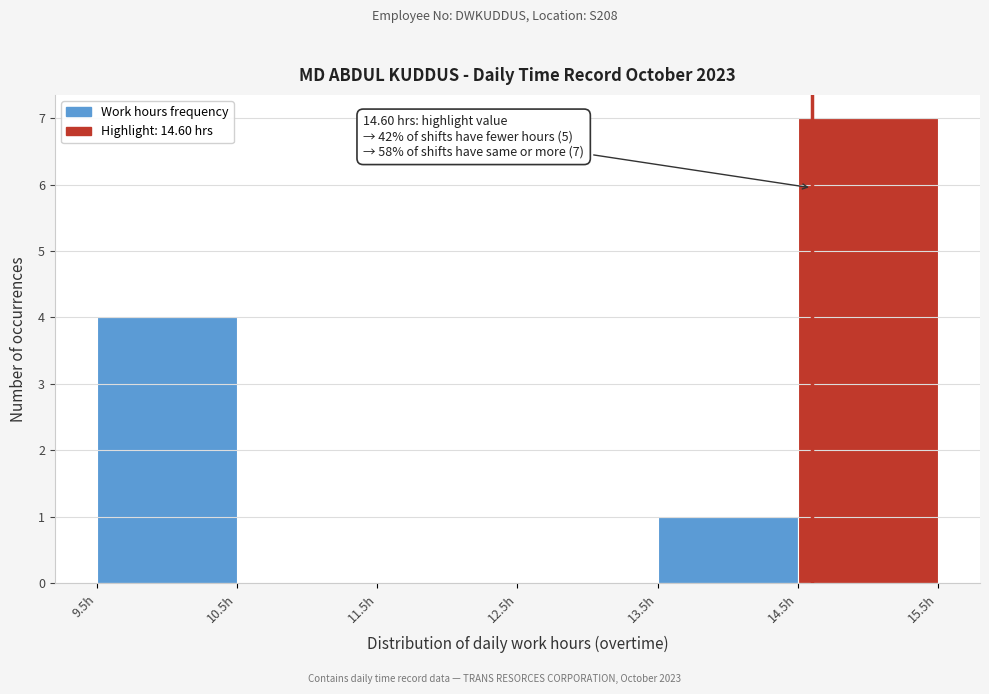

Over which range of the x-axis is the bar tallest?

14.5 to 15.5